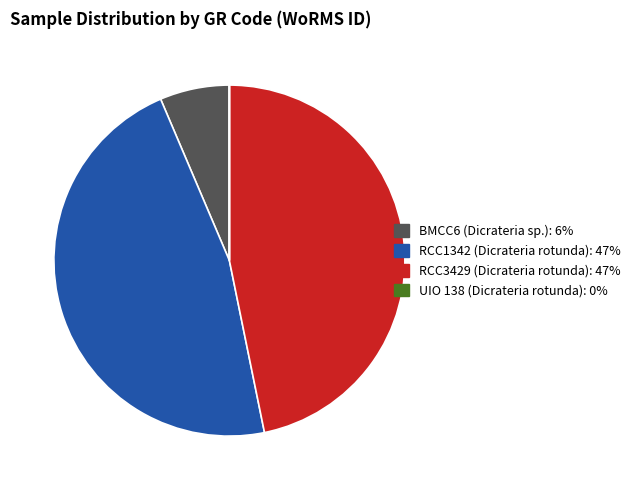

Do BMCC6 (Dicrateria sp.) and RCC3429 (Dicrateria rotunda) together represent more than half of the pie?

Yes